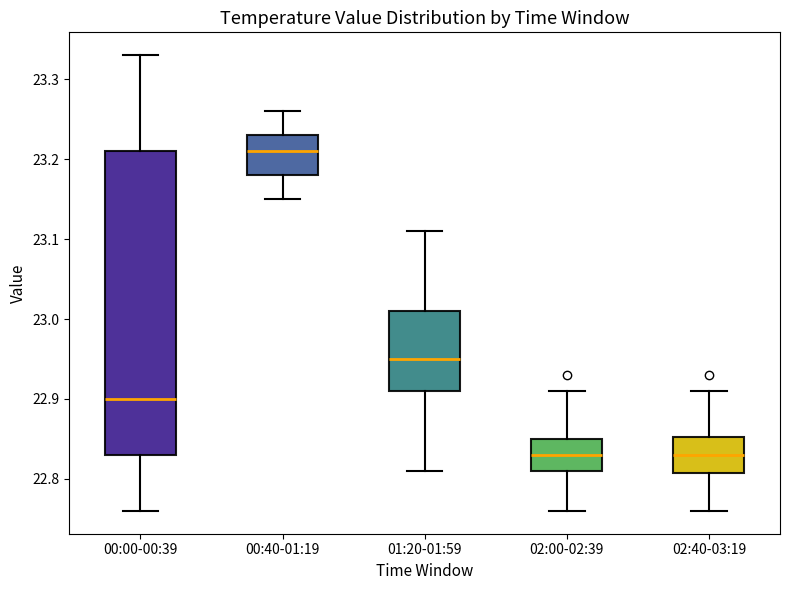

Where does the median line of the box for 00:00-00:39 sit on the y-axis? The values are not printed on the chart, so give them approximately, as read against the axis.

22.90